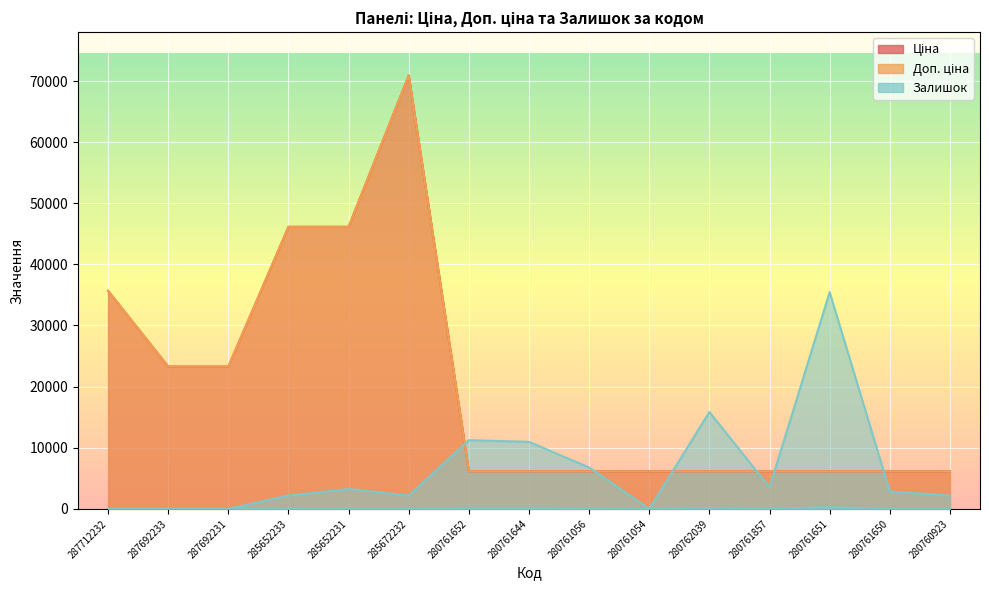

What is the value of the Доп. ціна point at the 15th from the left?

6143.2